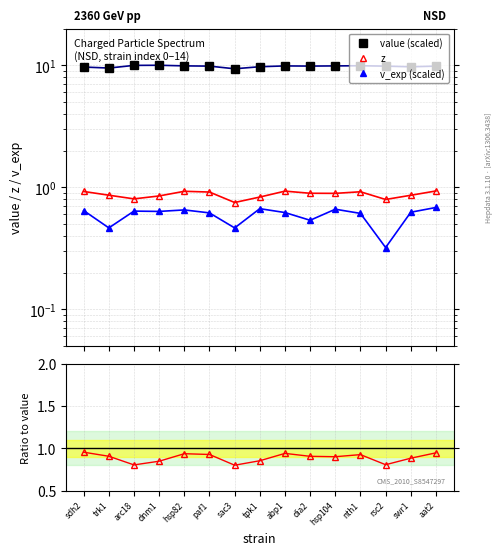

List the labels in order of value (scaled) value, smallest first.

sac3, trk1, sdh2, swr1, tpk1, rsc2, aat2, paf1, dia2, abp1, hsp104, hsp82, nth1, arc18, dnm1